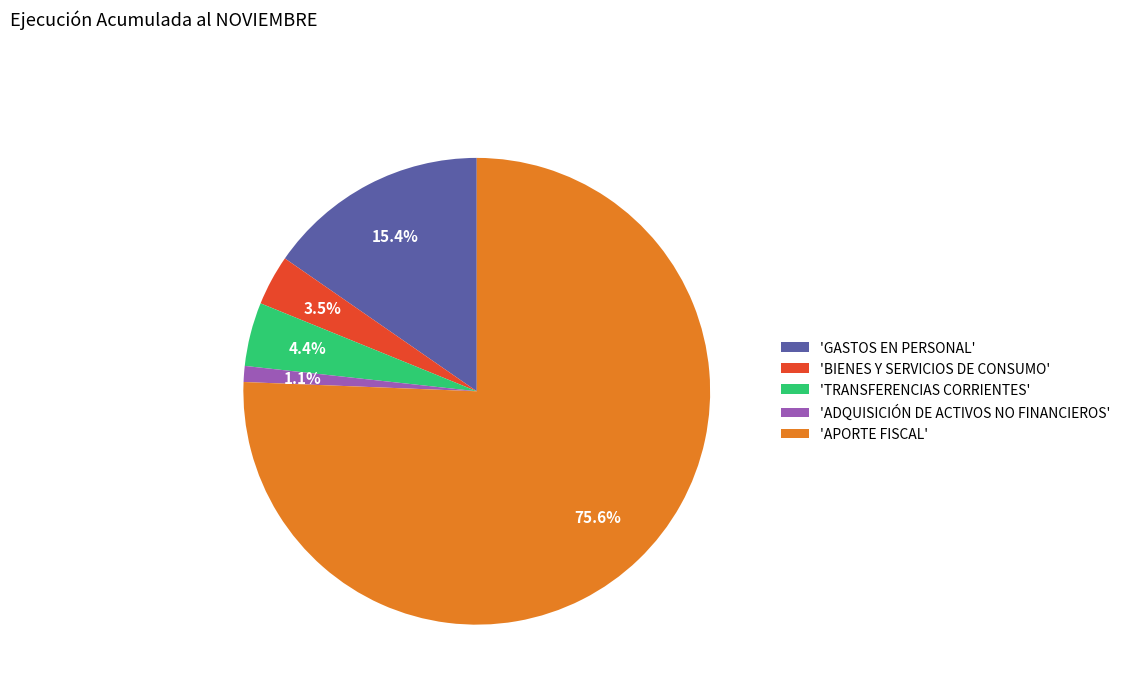

Do 'APORTE FISCAL' and 'TRANSFERENCIAS CORRIENTES' together represent more than half of the pie?

Yes